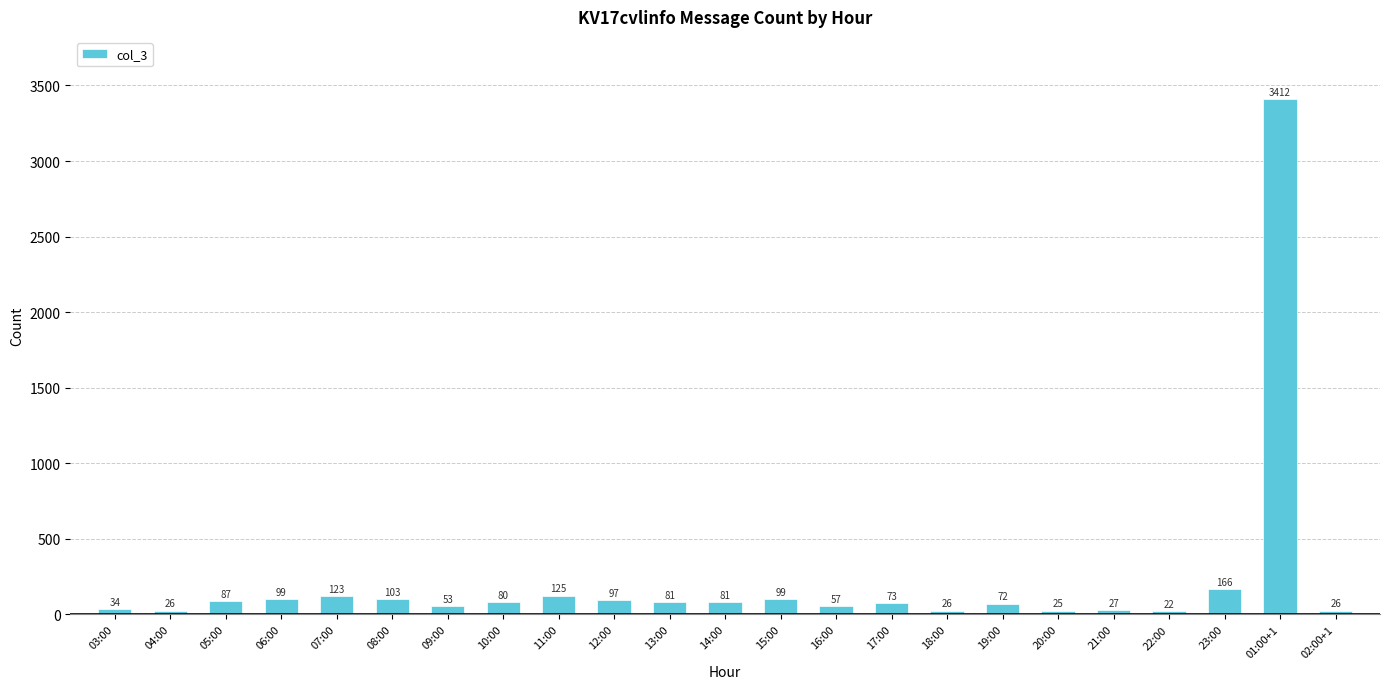

What position from the right is 15:00?

11